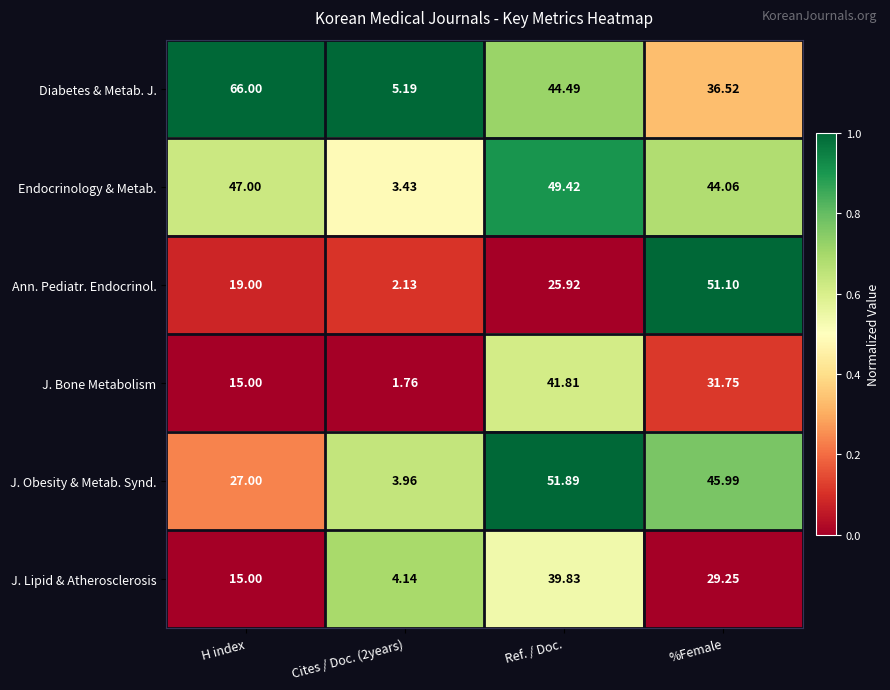

Which series has the widest spread of values?

Diabetes & Metab. J.